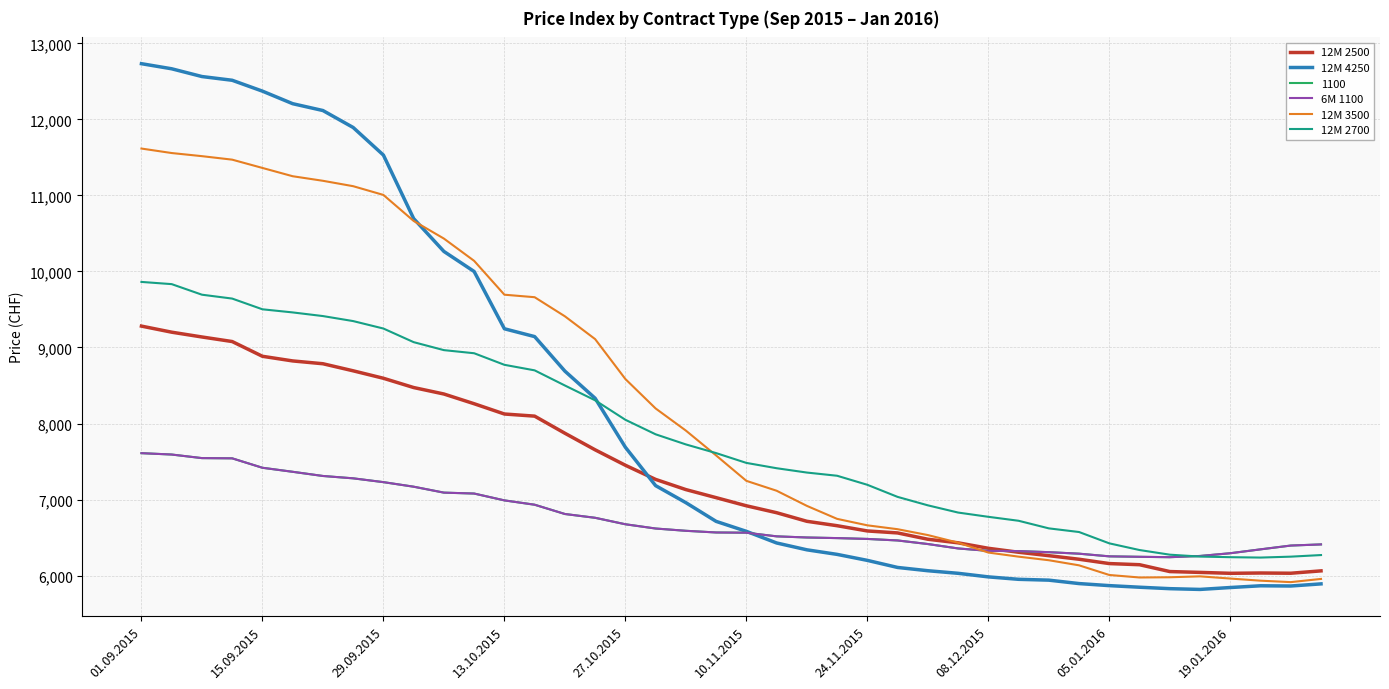

Reading right to left, list all the values displayed in this chart.

12M 2500: 6062	6031	6034	6030	6042	6053	6143	6158	6215	6262	6307	6359	6431	6478	6561	6587	6656	6714	6827	6918	7025	7131	7265	7451	7654	7872	8097	8125	8260	8388	8473	8595	8693	8786	8823	8884	9078	9138	9201	9281
12M 4250: 5891	5863	5866	5843	5818	5828	5847	5868	5895	5940	5951	5983	6030	6064	6107	6200	6279	6339	6429	6582	6713	6959	7183	7688	8332	8689	9143	9246	9999	10263	10695	11530	11893	12116	12206	12371	12514	12563	12665	12732
6M 1100: 6410	6395	6345	6294	6258	6242	6247	6253	6288	6308	6322	6325	6357	6415	6462	6482	6493	6501	6516	6564	6567	6589	6619	6675	6760	6810	6932	6989	7079	7091	7169	7229	7279	7310	7365	7418	7542	7545	7592	7610
12M 3500: 5956	5914	5933	5961	5990	5978	5975	6008	6135	6202	6249	6303	6433	6533	6610	6661	6746	6917	7116	7246	7580	7907	8198	8585	9110	9410	9661	9694	10139	10432	10664	11006	11121	11192	11252	11361	11470	11516	11557	11616
12M 2700: 6270	6249	6237	6242	6250	6275	6336	6424	6573	6621	6721	6773	6829	6924	7035	7194	7313	7355	7412	7482	7611	7725	7858	8049	8305	8500	8699	8772	8924	8965	9070	9249	9347	9413	9461	9502	9643	9694	9833	9862